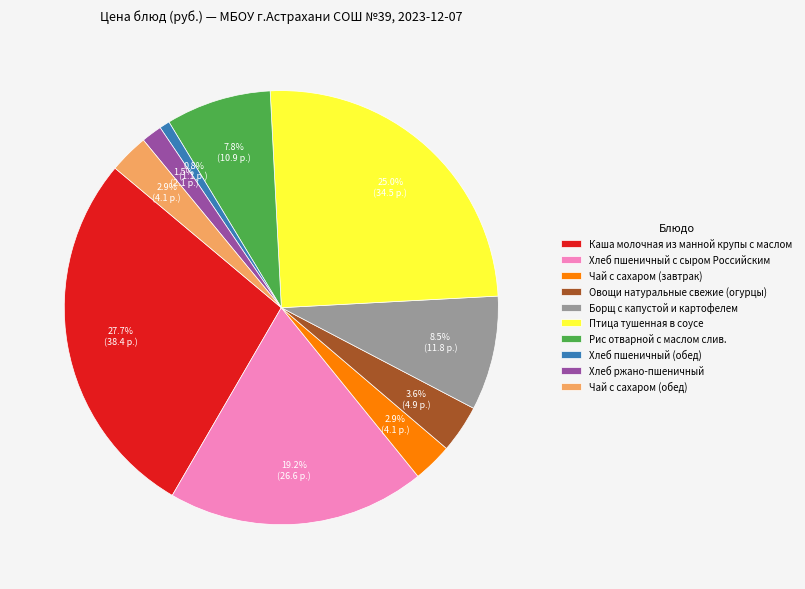

What percentage is the Каша молочная из манной крупы с маслом slice, to the nearest percent?

28%